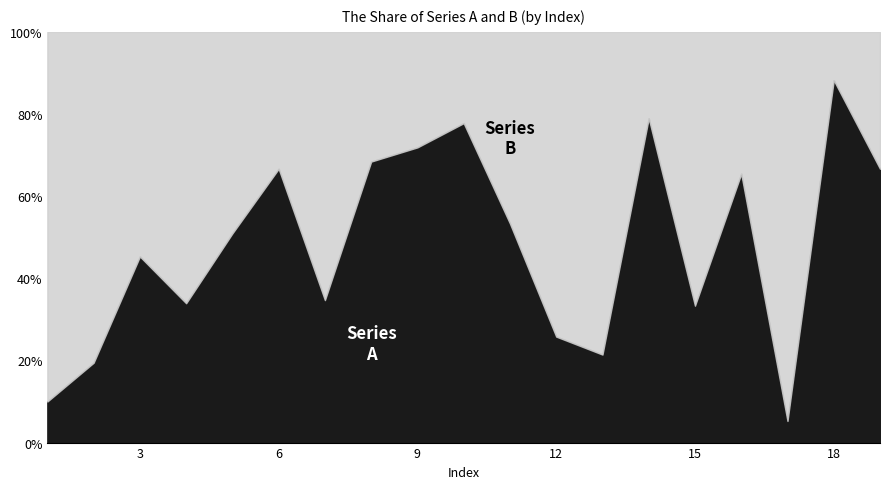

Which series ends up on top after the final intersection of B and A?

A